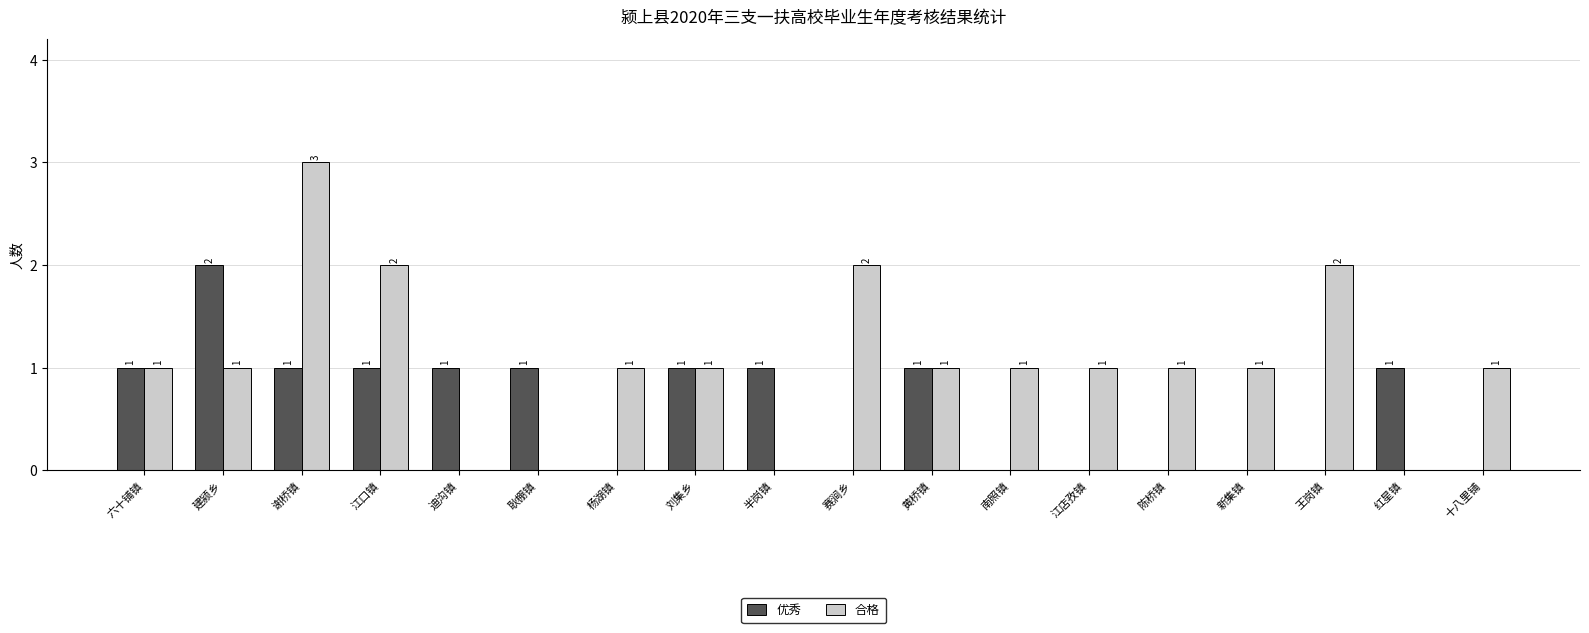

How many groups of bars are there?

18